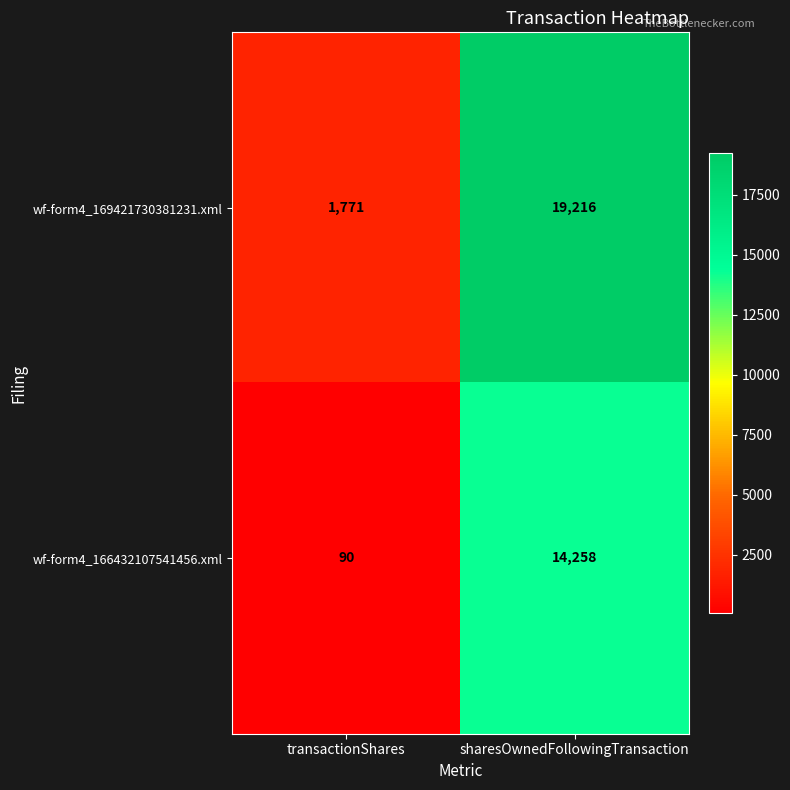

What is the average value of the wf-form4_169421730381231.xml series?

10494